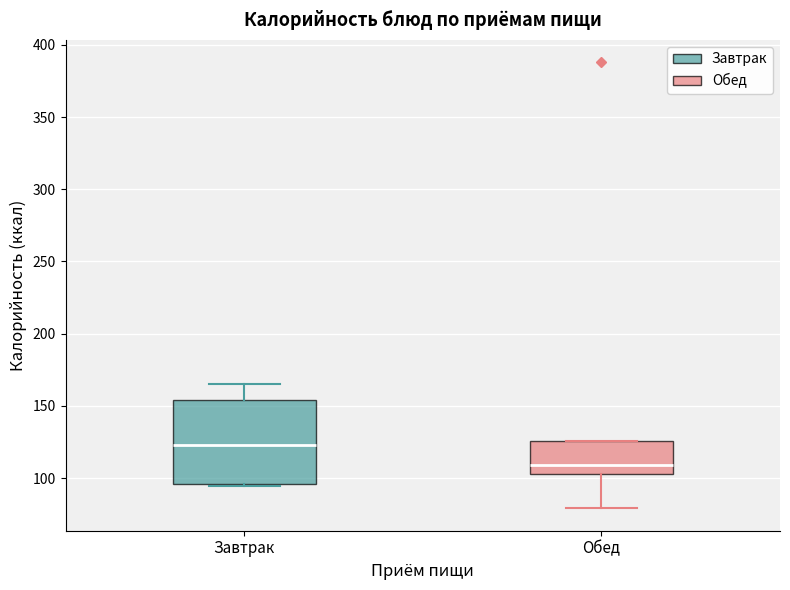

Reading left to right, transcribe this box plot: for each box, give where its median line is, the range the box spans, and where its two whiskers end, as read against the y-axis. The values are not printed on the chart, so give them approximately, as read against the axis.

Завтрак: median 125, box 95 to 155, whiskers 95 to 165
Обед: median 110, box 105 to 125, whiskers 80 to 125